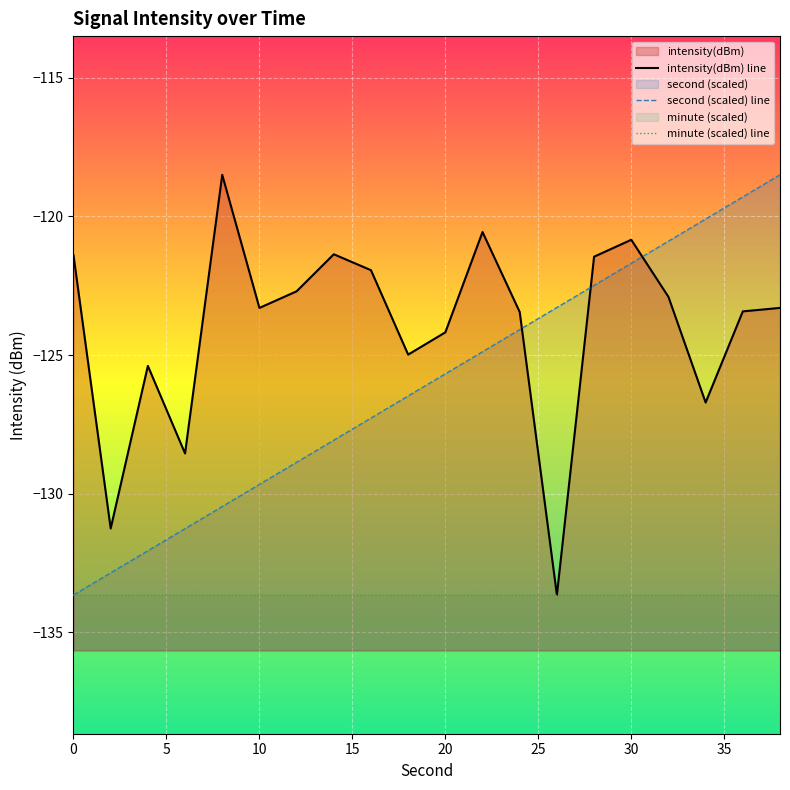

What is the maximum value shown in the chart?

-118.5